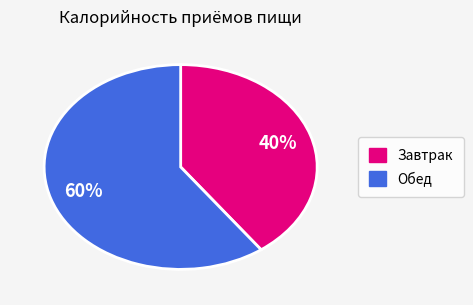

What is the ratio of the value at Обед to the value at Завтрак?

1.5